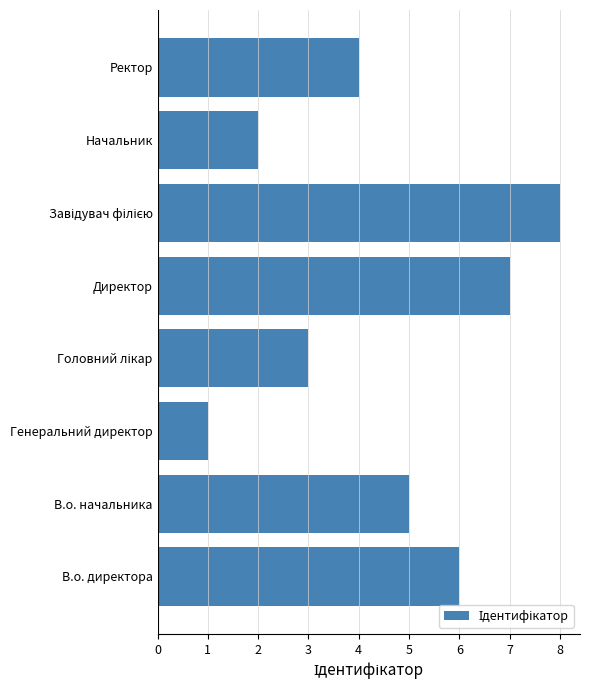

What is the difference between the second highest and second lowest values?

5